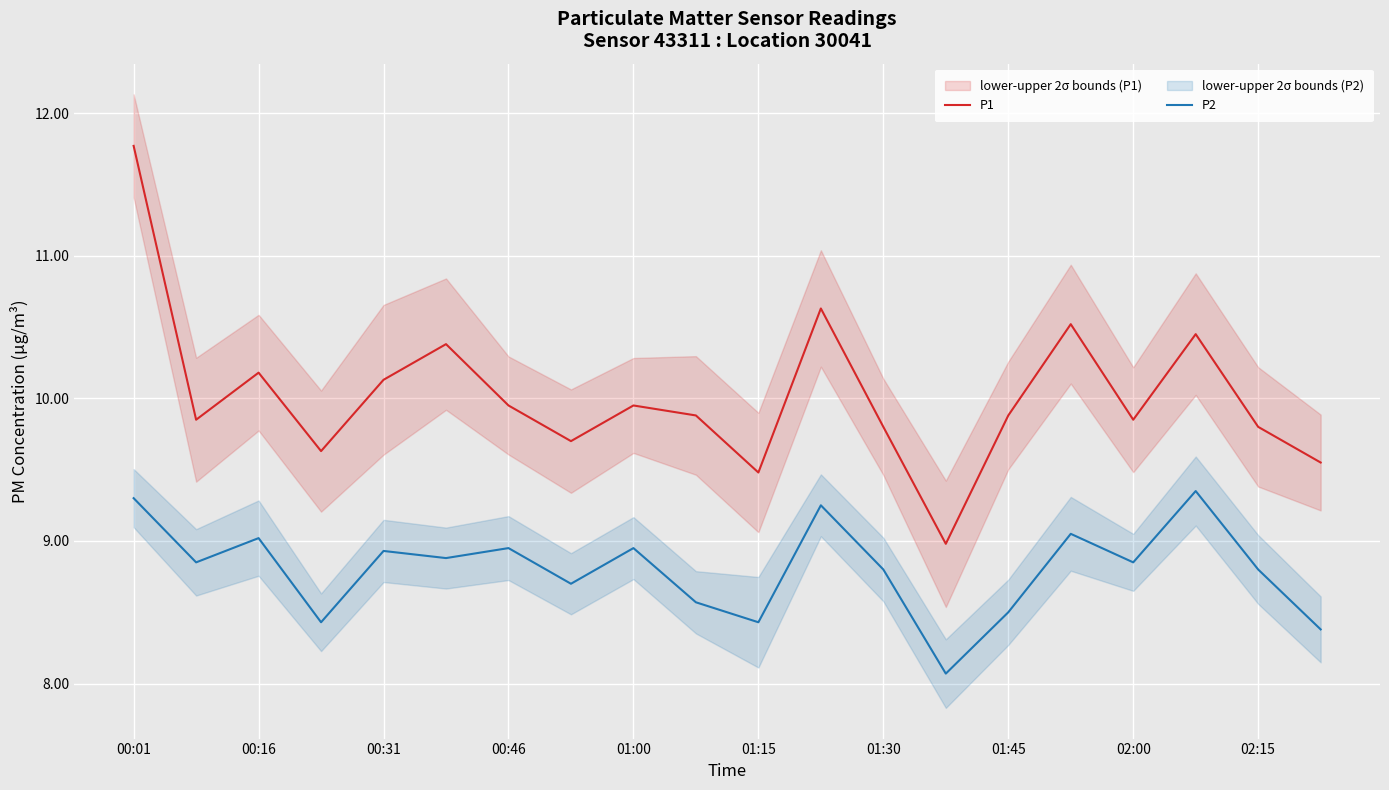

How many lines are shown in the chart?

2